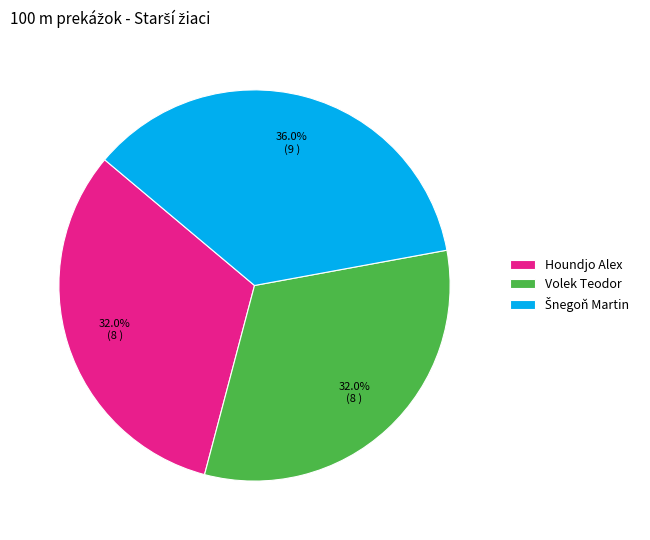

To the nearest percent, what is the difference between the largest and smallest slice percentages?

4%